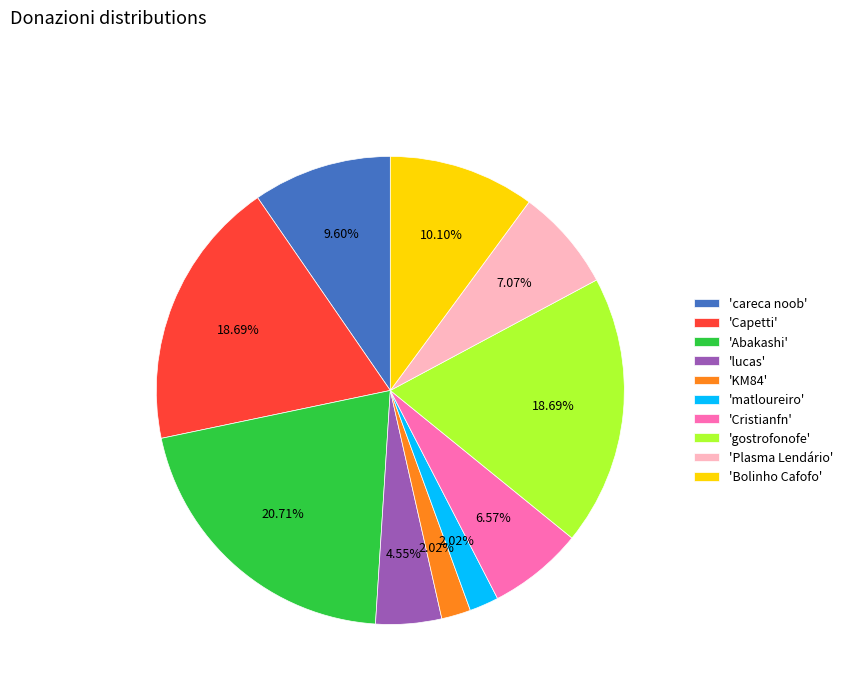

Is the sum of 'matloureiro' and 'gostrofonofe' greater than half?

No